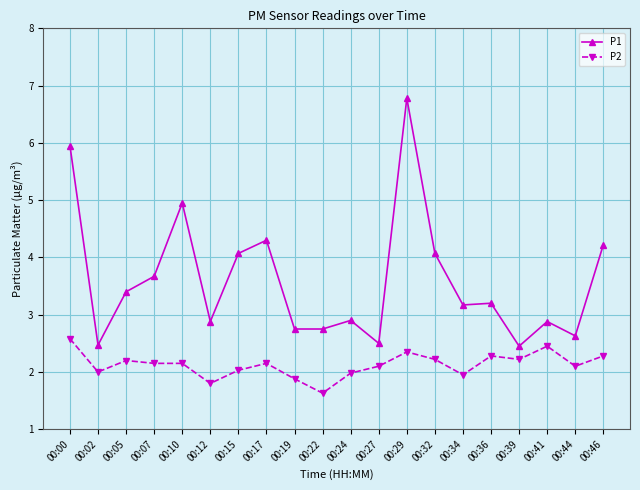

What is the difference between the second highest and minimum values in the P1 series?

3.5